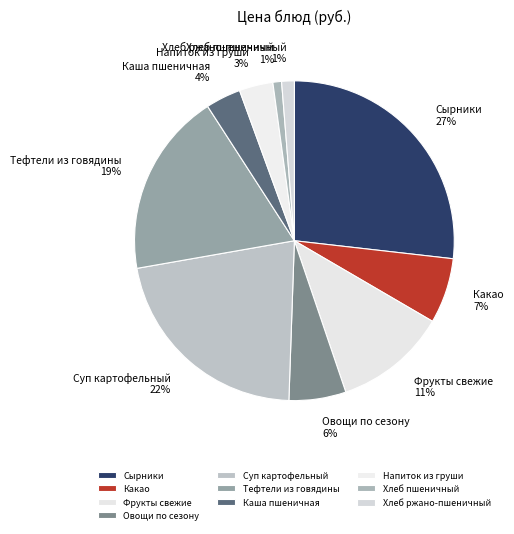

Do Каша пшеничная and Хлеб ржано-пшеничный together represent more than half of the pie?

No